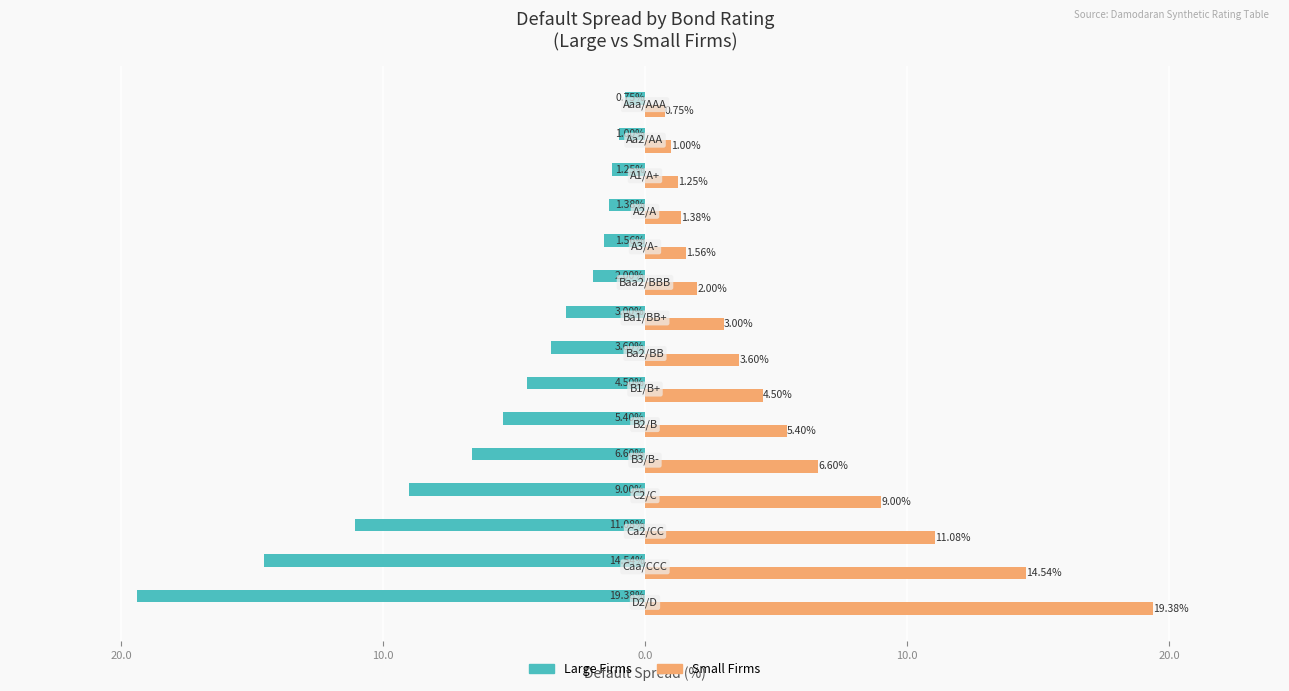

What are all the series names shown in the legend?

Large Firms, Small Firms